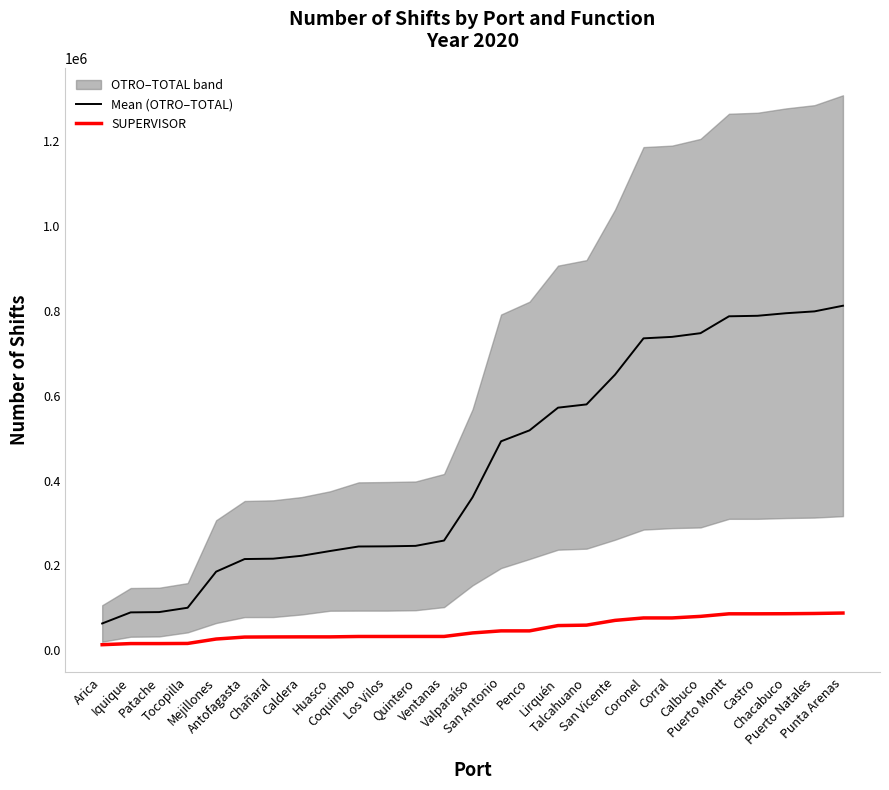

What is the lowest value of the SUPERVISOR series?

13159.0